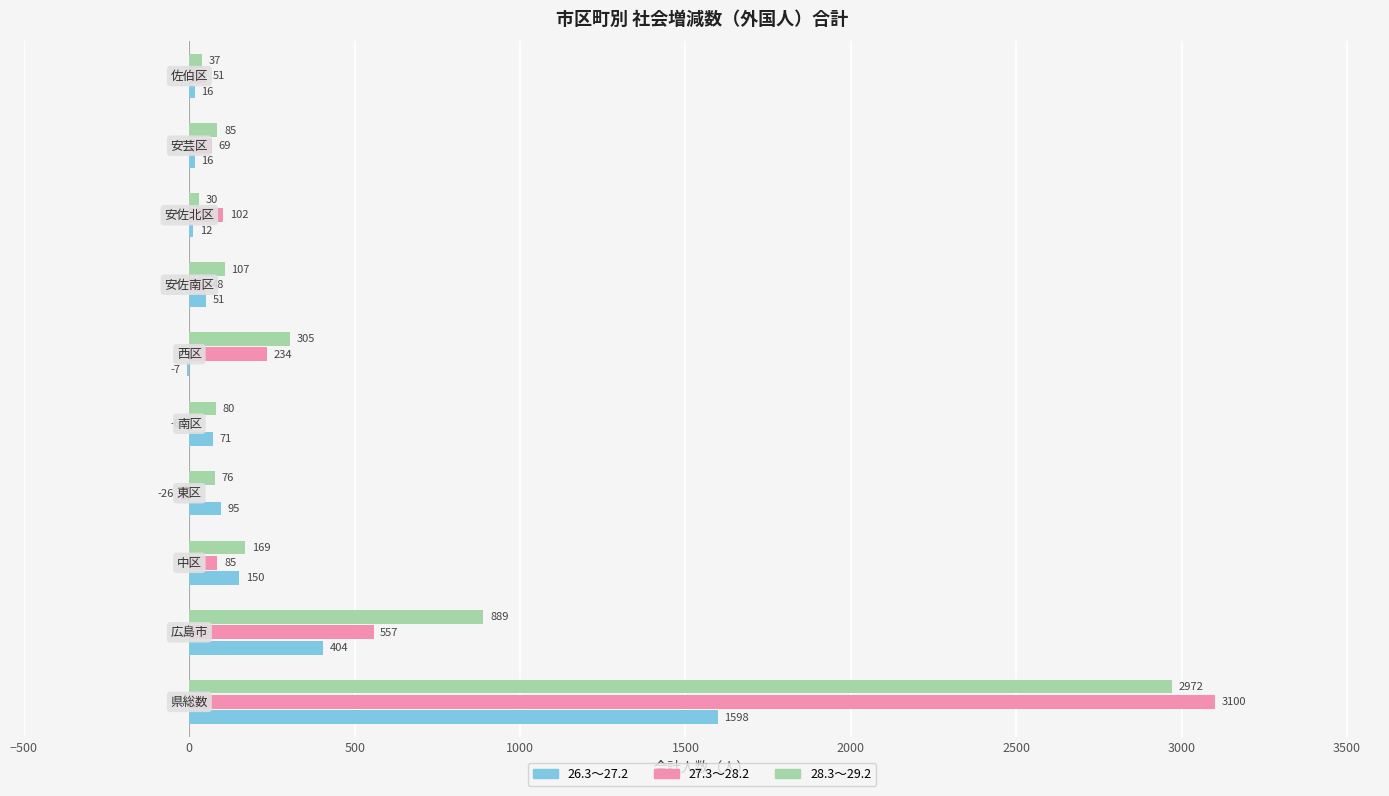

Which series has the largest total across all categories?

28.3～29.2